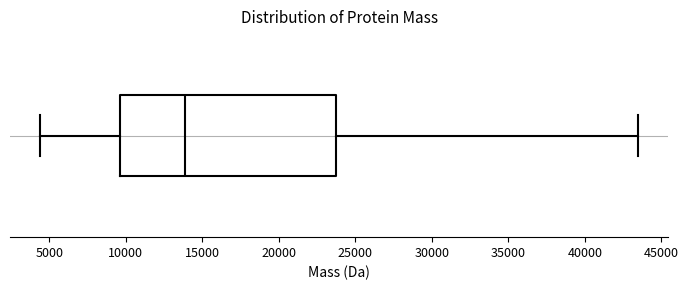

Read this box plot against the x-axis: the position of the median line, the range covered by the box, and the ends of both whiskers. The values are not printed on the chart, so give them approximately, as read against the axis.

median 14000, box 9500 to 23500, whiskers 4500 to 43500